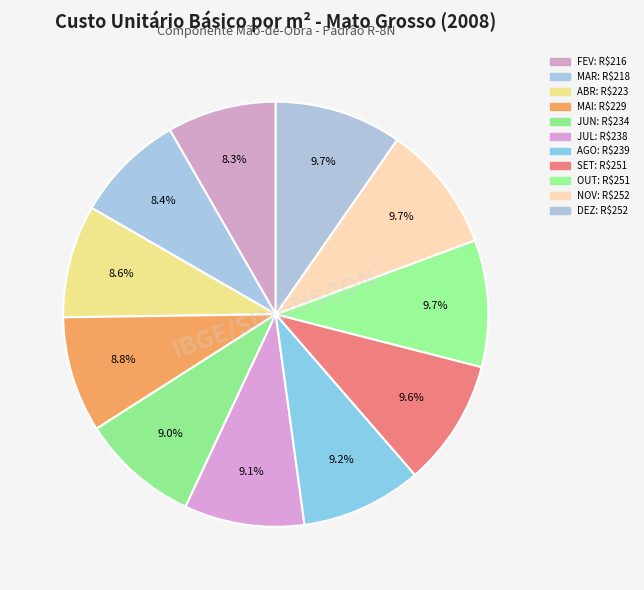

Is there a majority slice in this chart?

No